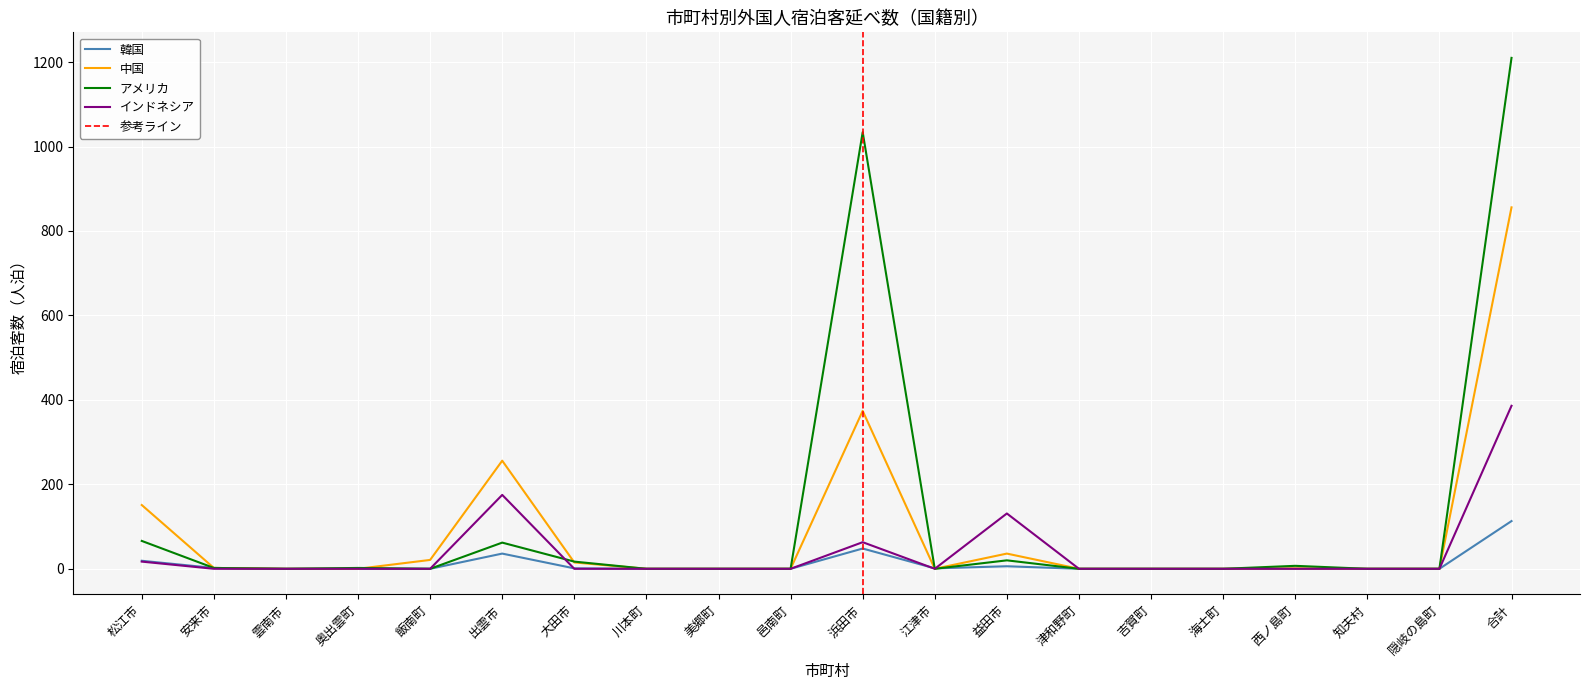

What is the average value of the 韓国 series?

11